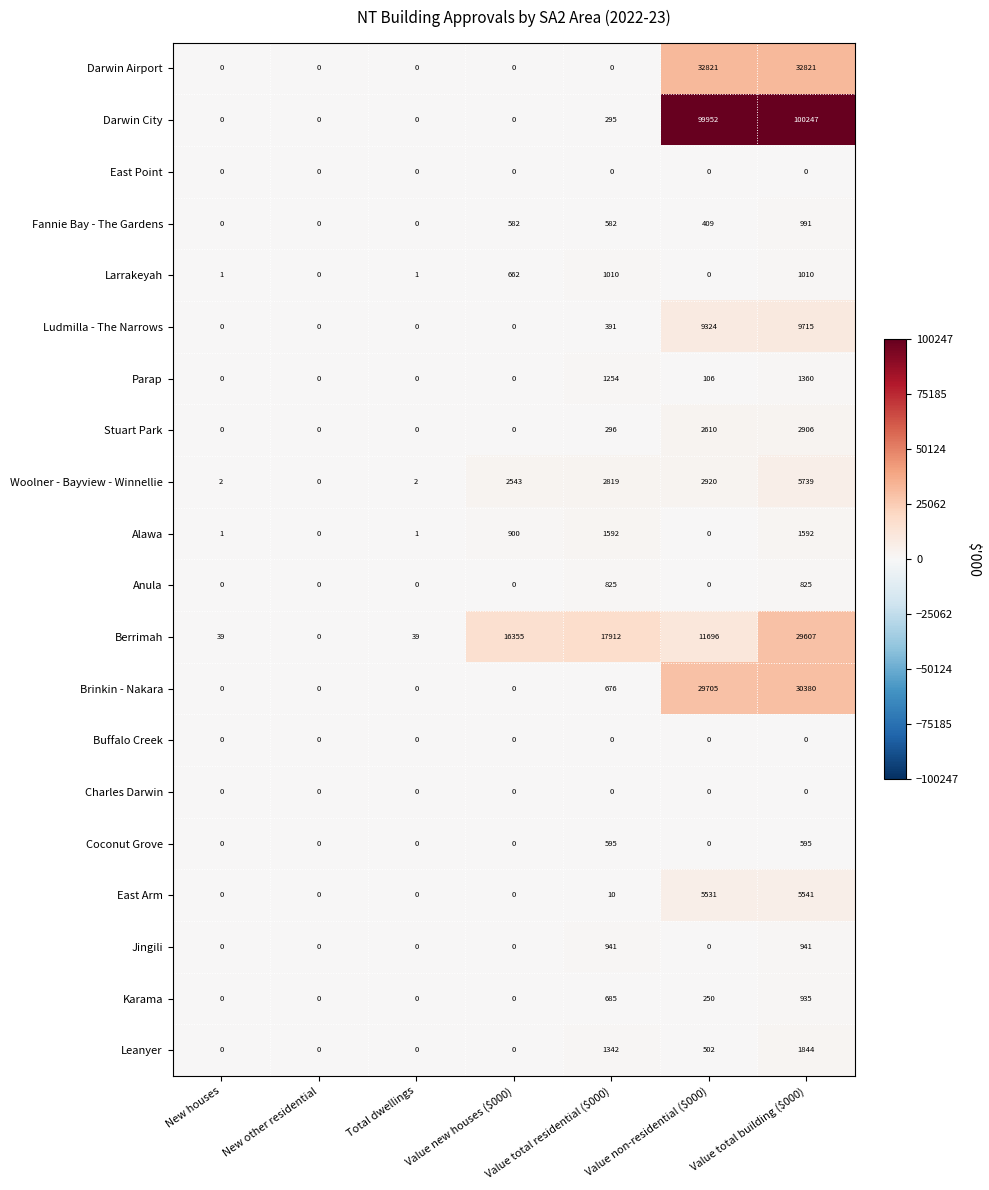

What is the sum of all Fannie Bay - The Gardens values?

2564